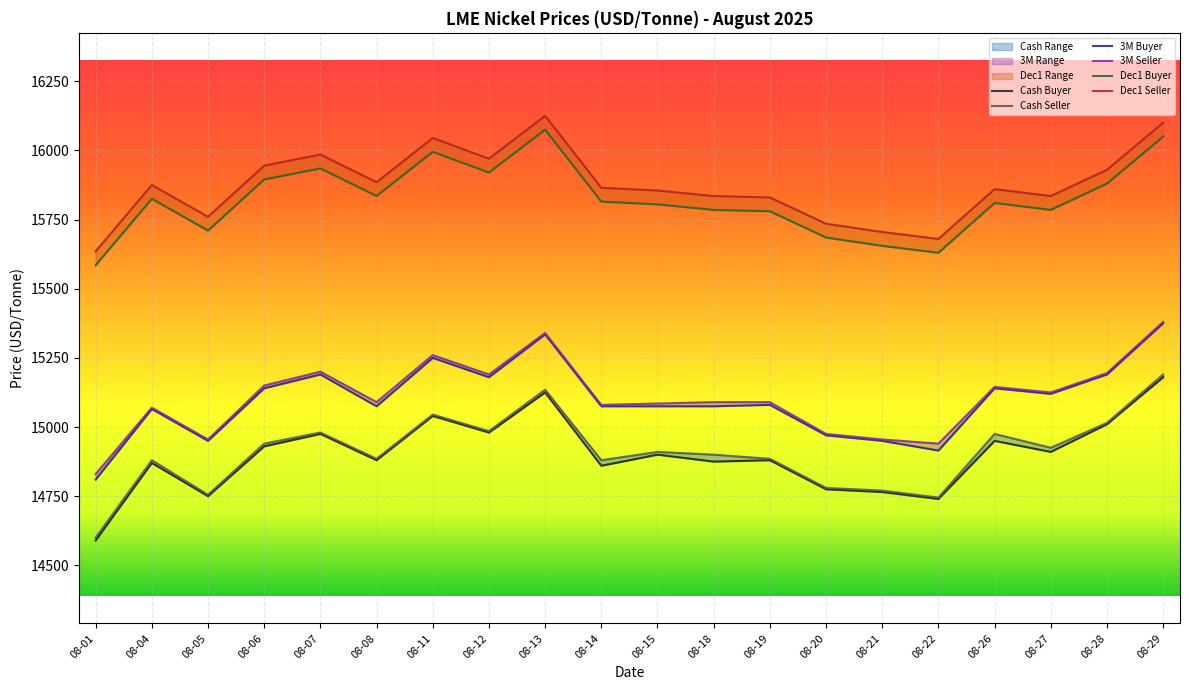

The 3M Seller series shows 10112 at 08-29. True or false?

False